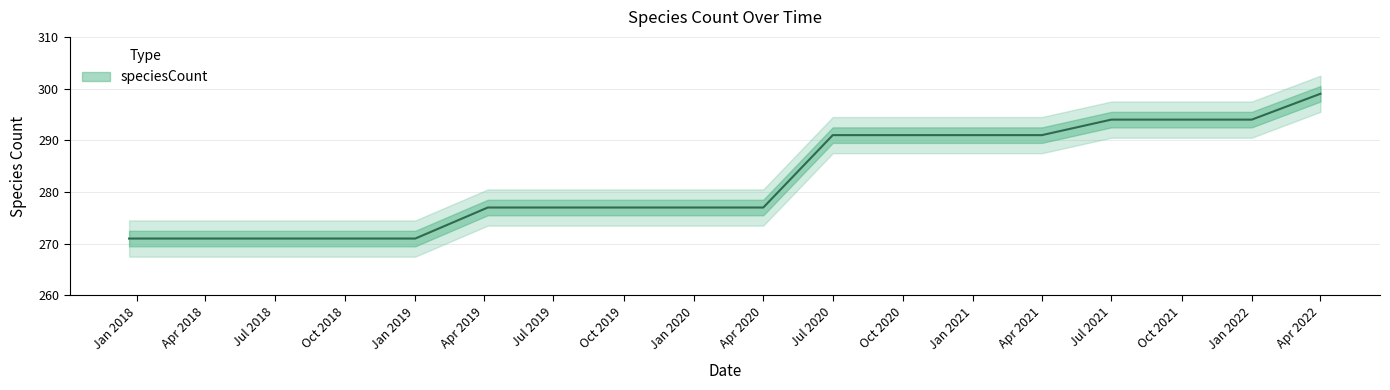

Rank the categories by value from highest to lowest.

2022-04-01, 2021-07-01, 2021-10-01, 2022-01-01, 2020-07-01, 2020-10-01, 2021-01-01, 2021-04-01, 2019-04-06, 2019-07-01, 2019-10-09, 2020-01-01, 2020-04-01, 2017-12-22, 2018-04-09, 2018-07-11, 2018-09-28, 2019-01-01